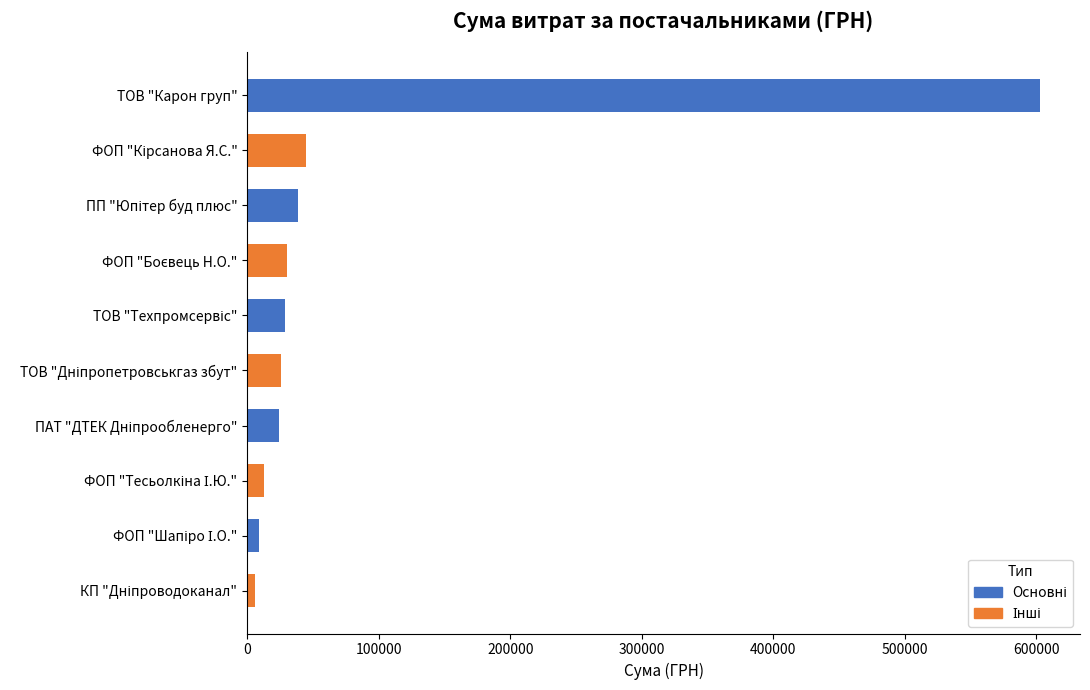

Does the chart contain any negative values?

No